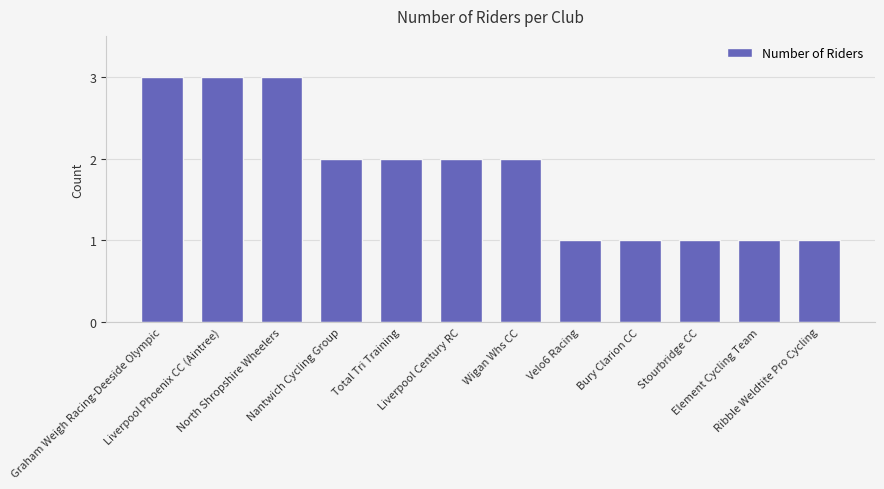

What is the sum of all values?

22